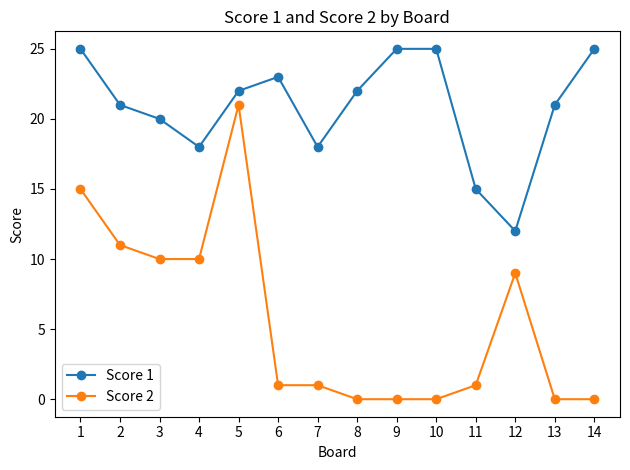

What is the total value across all series at 7?

19